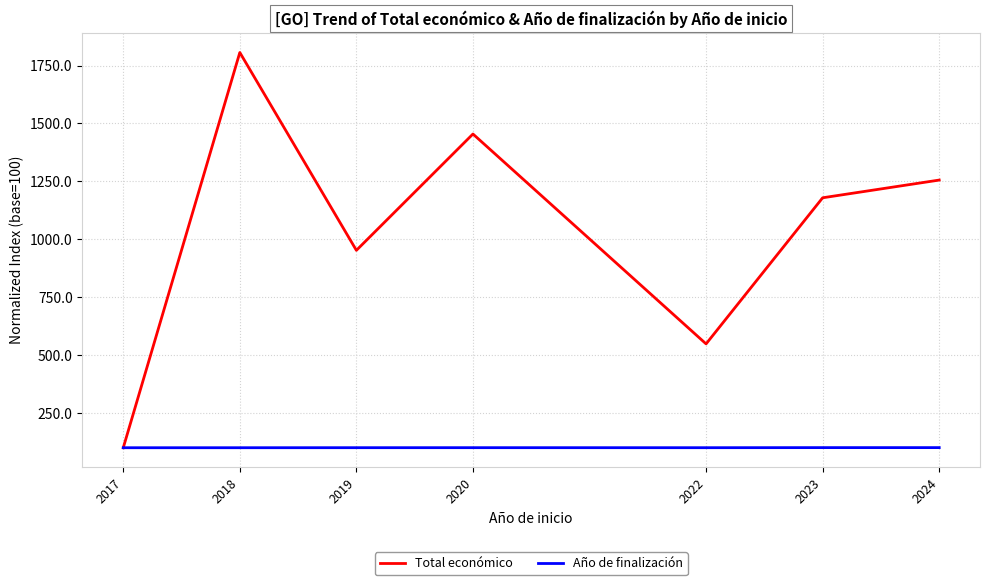

Read the Total económico value at 2019.

952.3